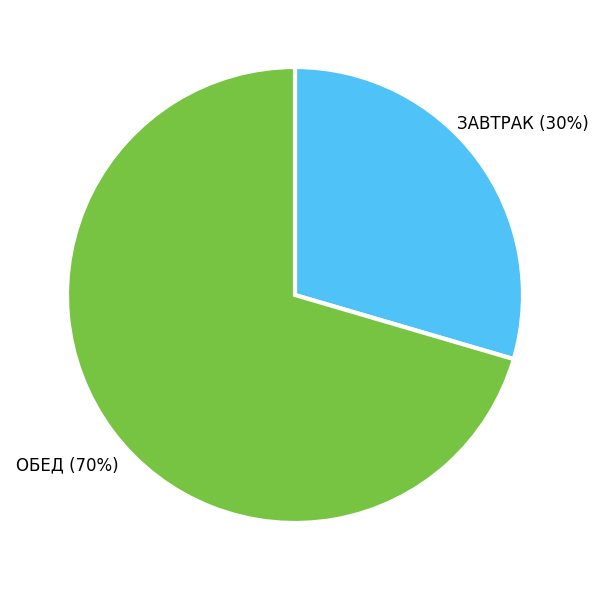

How many slices are in this pie chart?

2